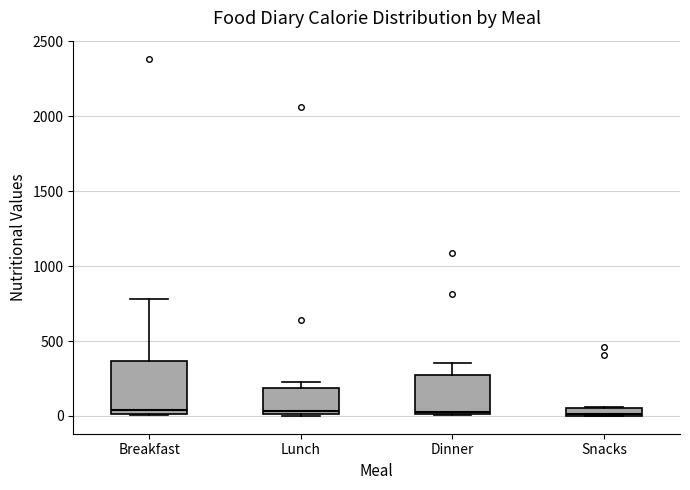

Comparing the boxes themselves (not the whiskers), which one is the tallest?

Breakfast